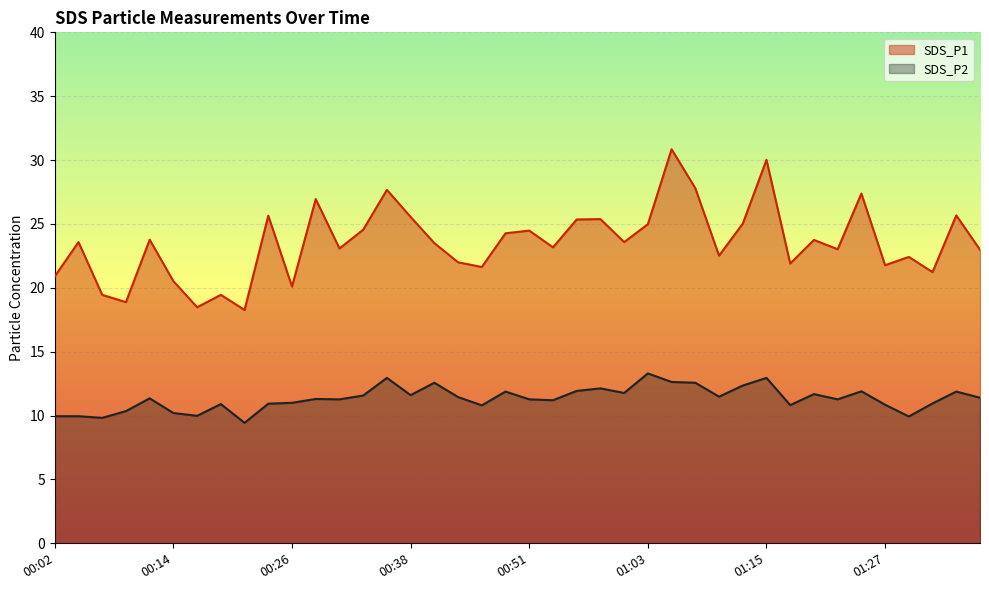

The value of SDS_P1 at 01:10 is 22.5. True or false?

True